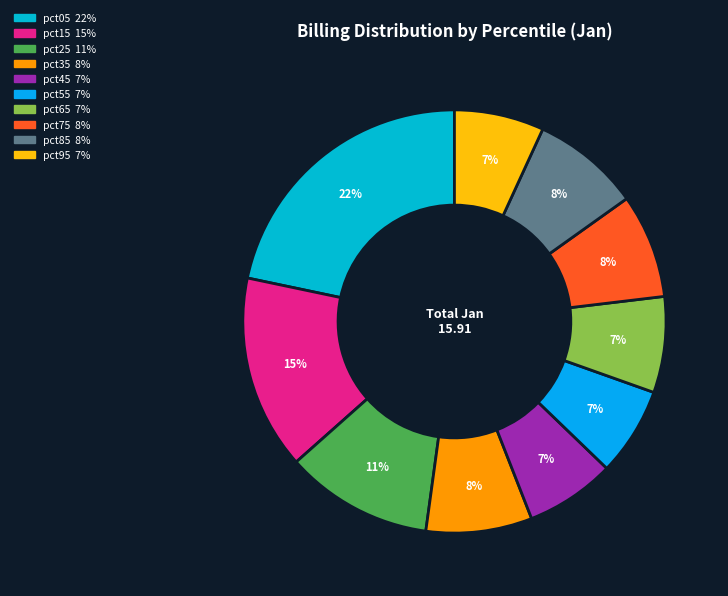

Is there any slice that represents more than half of the pie?

No